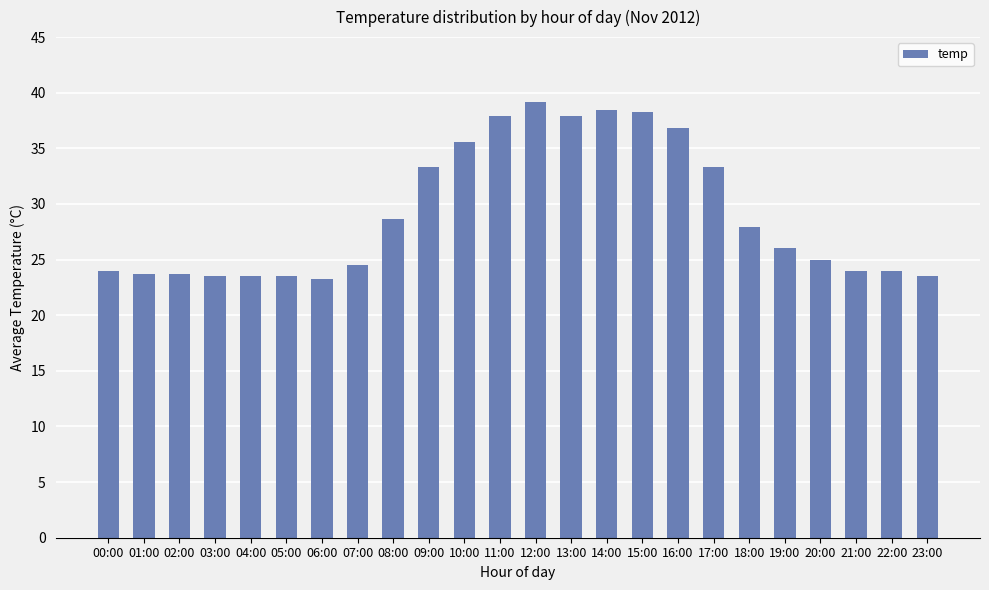

What is the smallest value displayed?

23.3